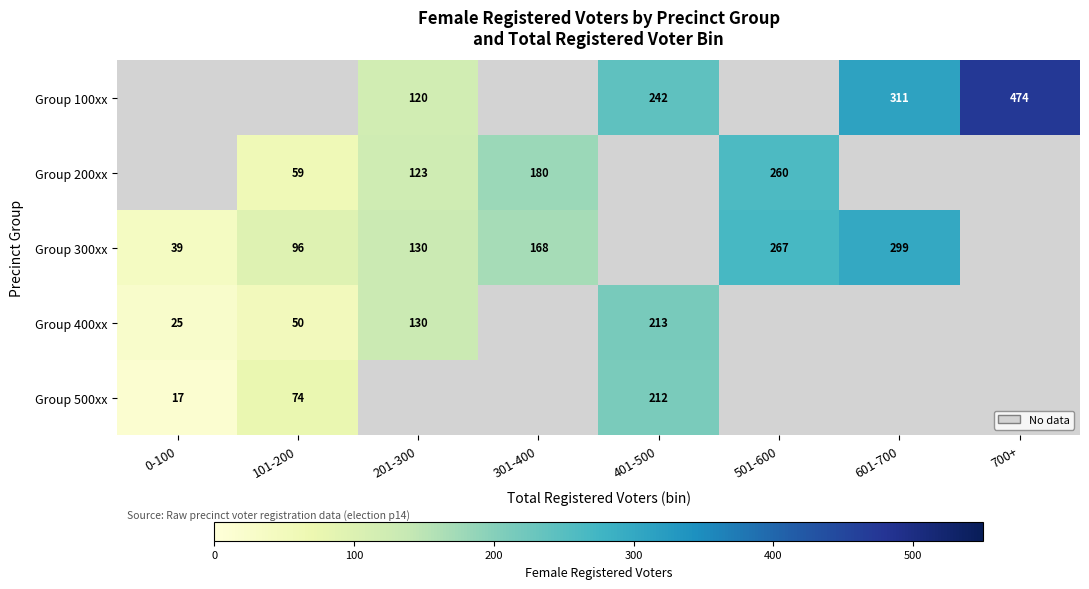

How many data points does each series have?

8